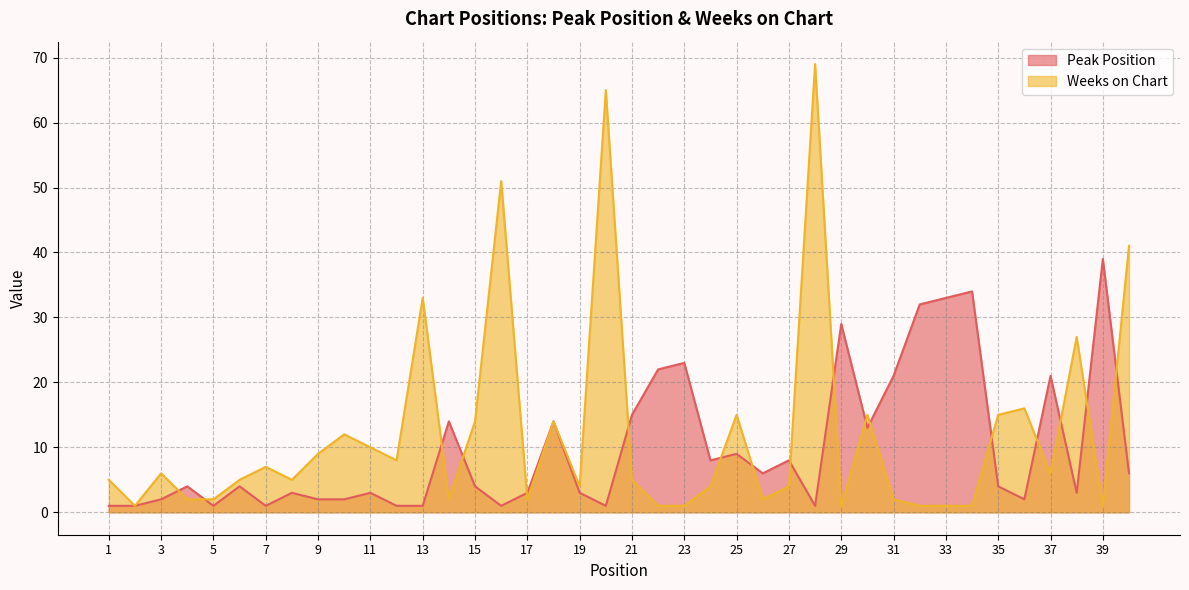

At which label does Peak Position first exceed 4?

14